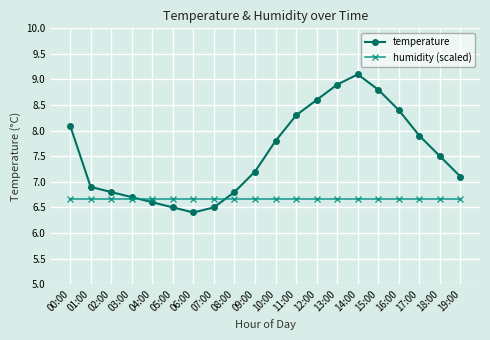

Reading right to left, extract all data points from this chart.

temperature: 7.1	7.5	7.9	8.4	8.8	9.1	8.9	8.6	8.3	7.8	7.2	6.8	6.5	6.4	6.5	6.6	6.7	6.8	6.9	8.1
humidity (scaled): 6.7	6.7	6.7	6.7	6.7	6.7	6.7	6.7	6.7	6.7	6.7	6.7	6.7	6.7	6.7	6.7	6.7	6.7	6.7	6.7